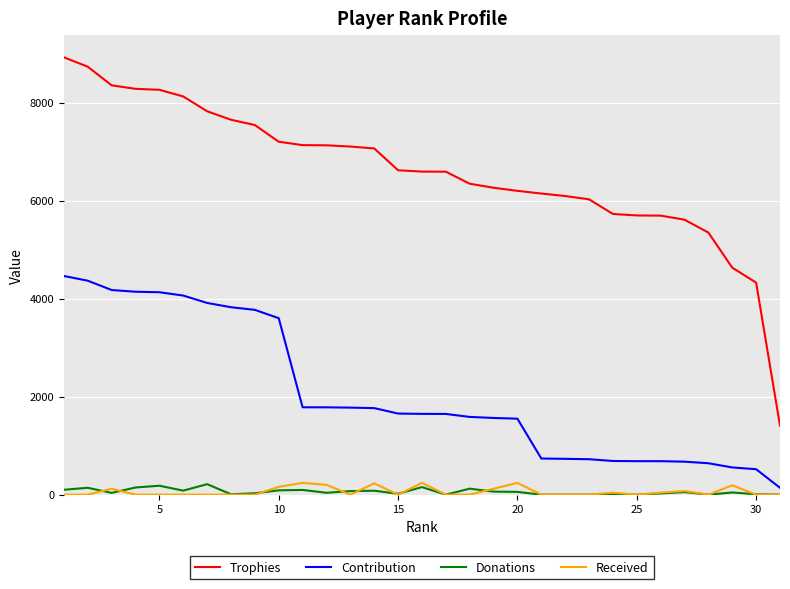

How many lines are shown in the chart?

4